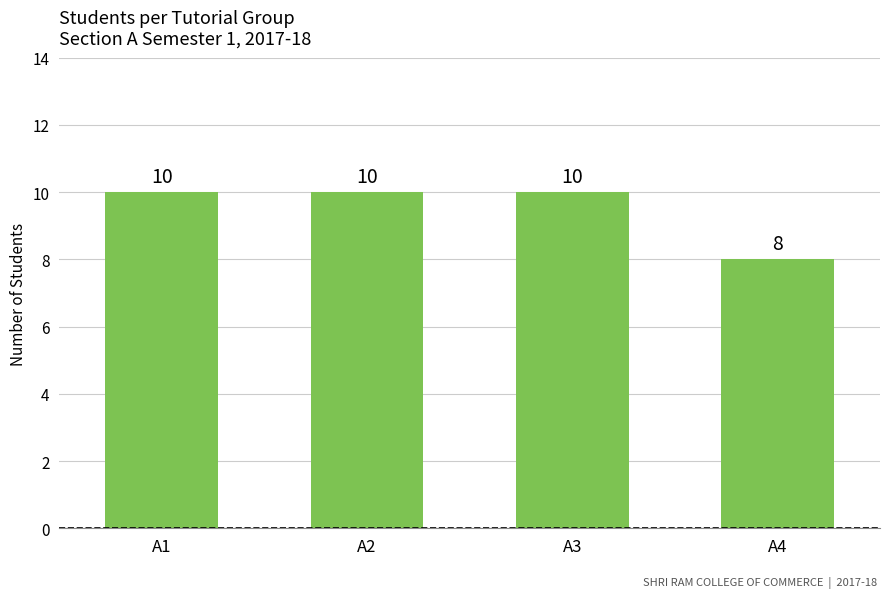

Reading right to left, transcribe all the data shown in this chart.

8	10	10	10